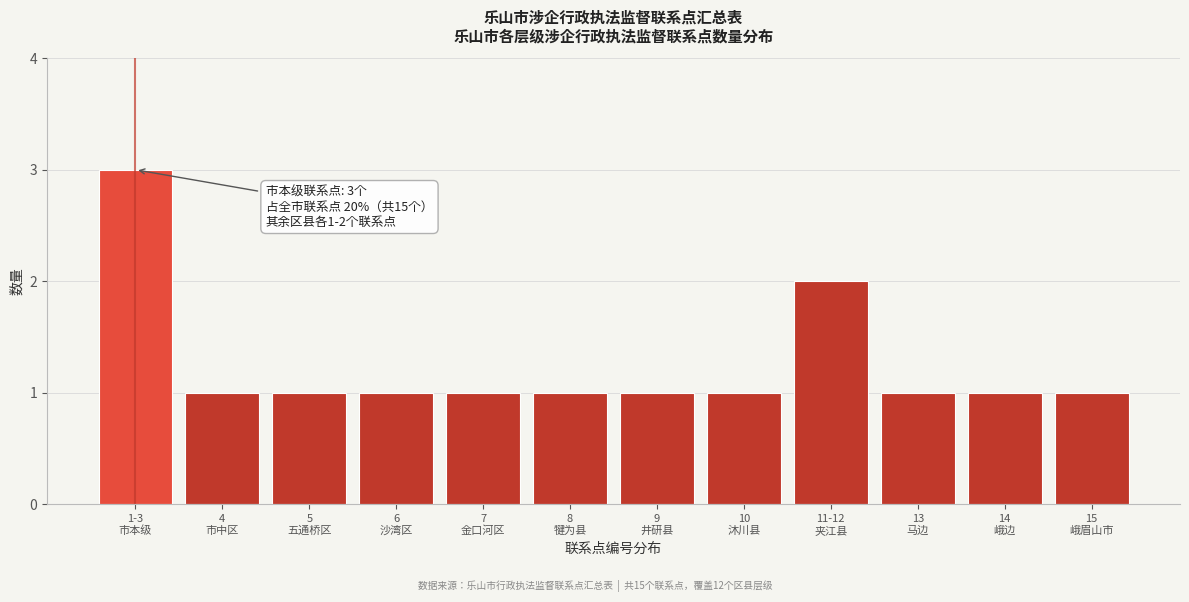

Reading left to right, transcribe all the data shown in this chart.

3	1	1	1	1	1	1	1	2	1	1	1